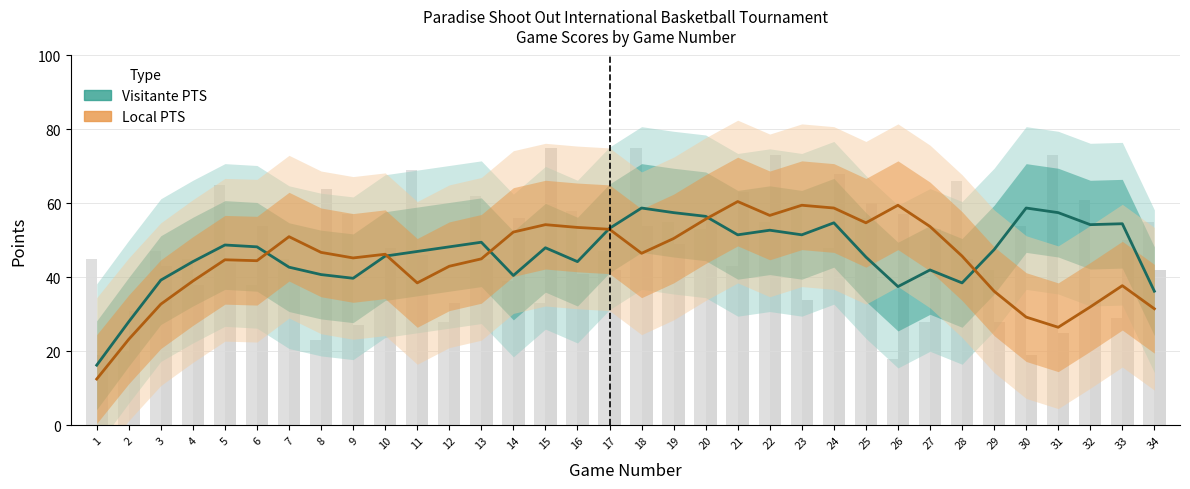

The value of Local PTS at 6 is 44.5. True or false?

True